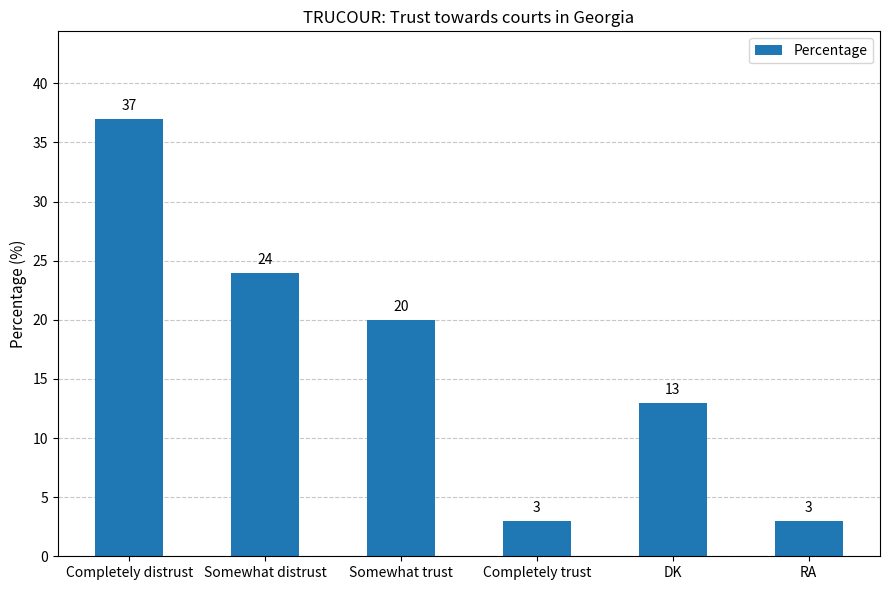

True or false: the data shows 20 at Somewhat trust.

True